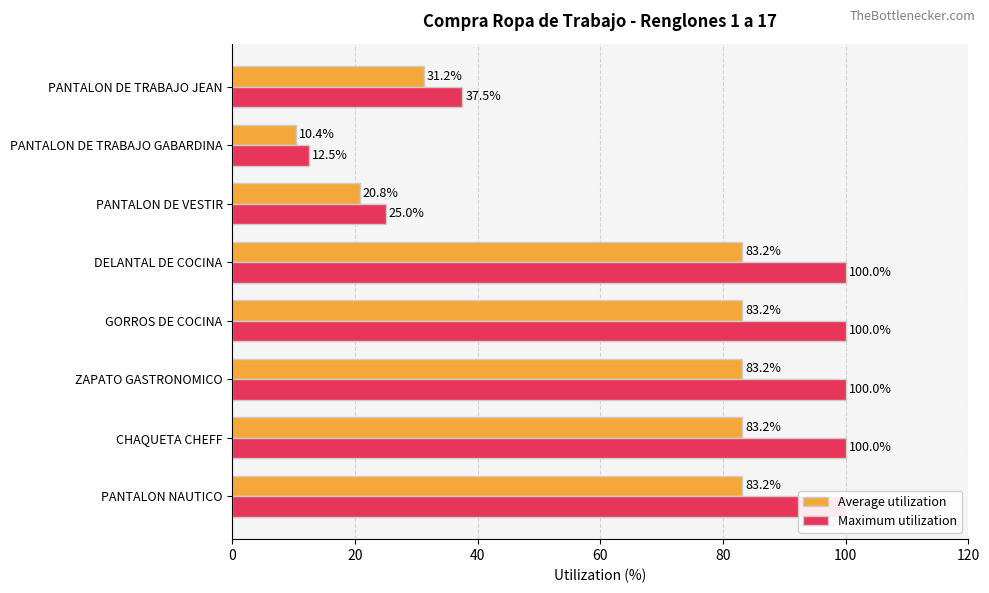

Reading right to left, list all the values displayed in this chart.

Average utilization: 31.2	10.4	20.8	83.2	83.2	83.2	83.2	83.2
Maximum utilization: 37.5	12.5	25.0	100.0	100.0	100.0	100.0	100.0